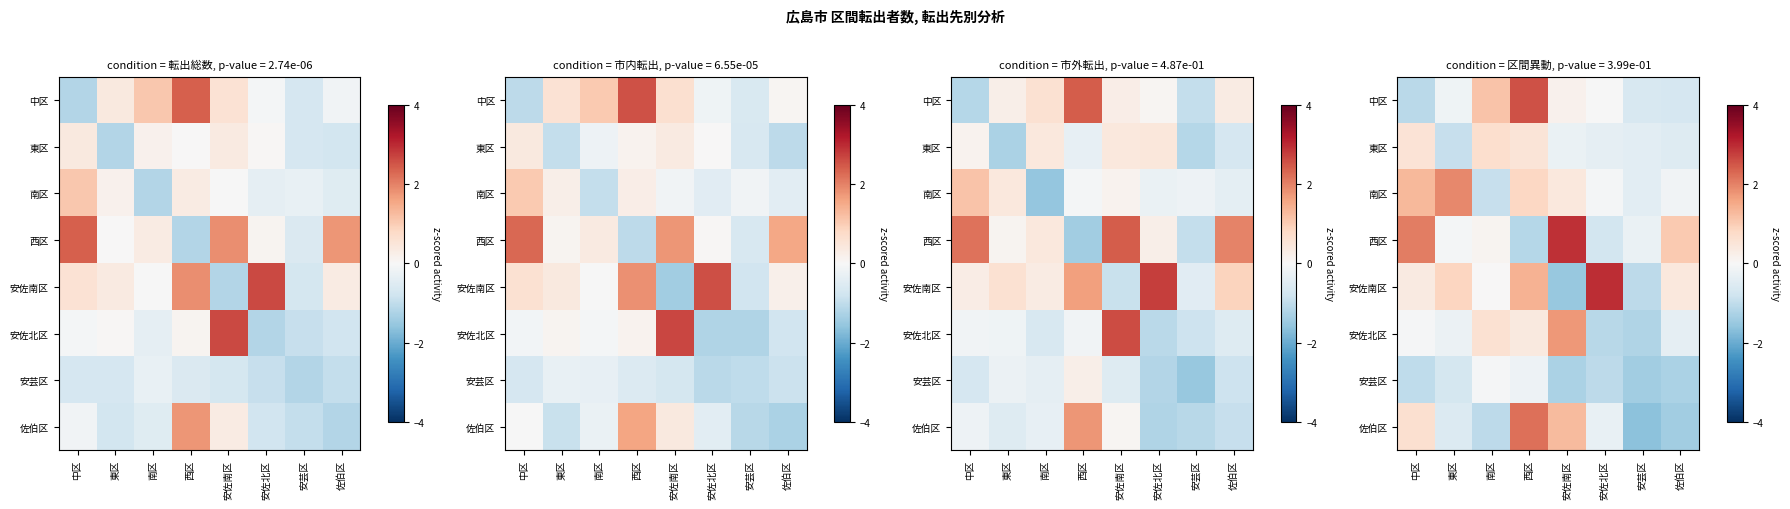

How many data points in 西区 are less than 0?

4